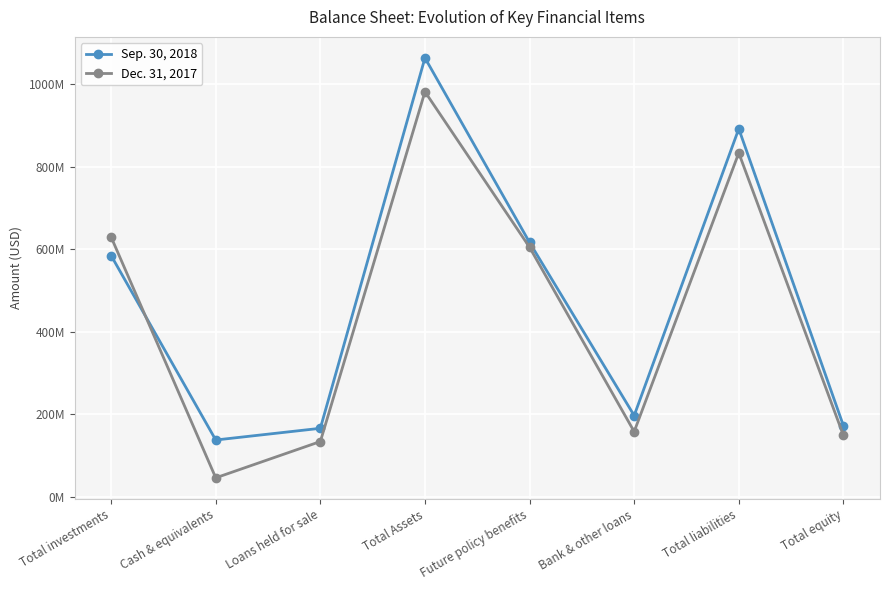

At which category does the chart reach its peak across all series?

Total Assets